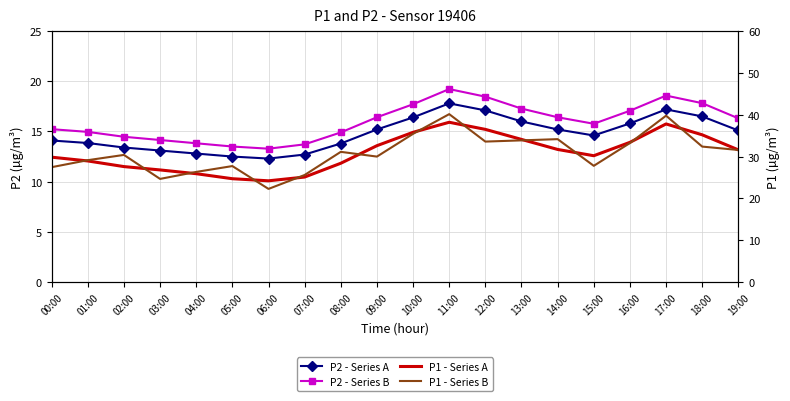

At how many categories does at least one series exceed 32?

9